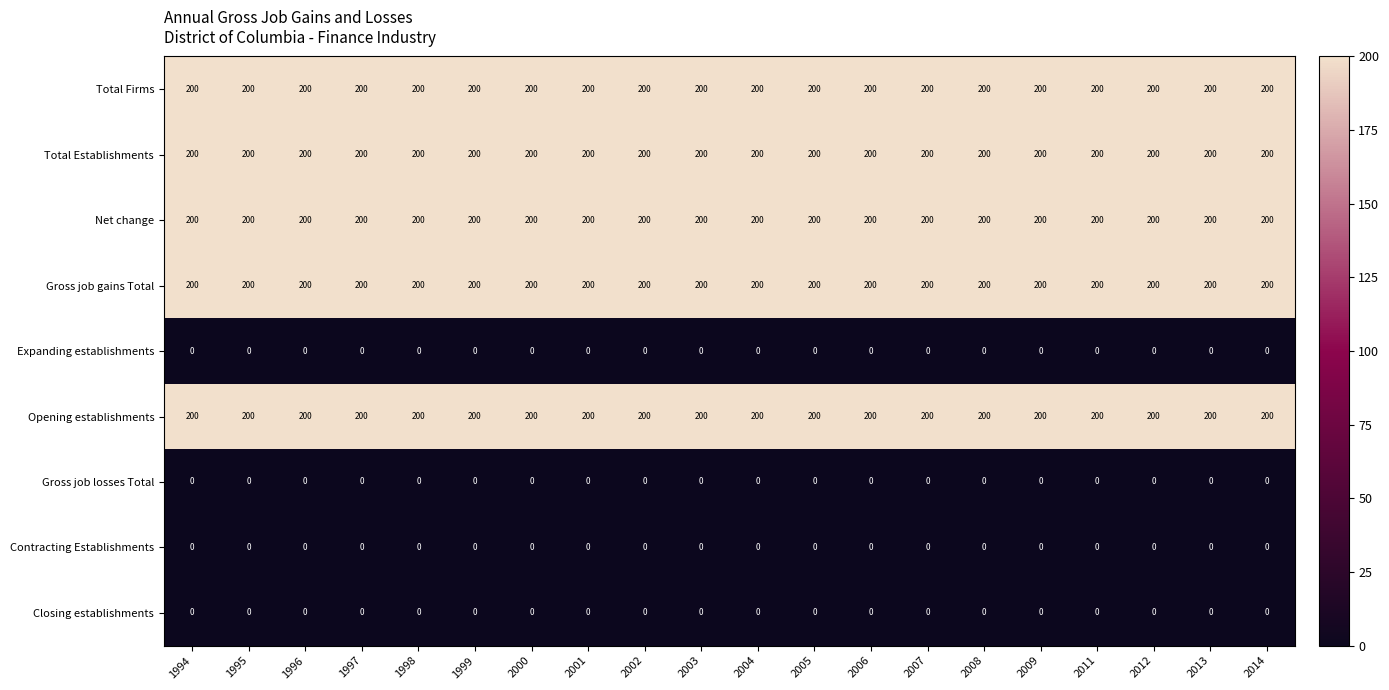

What is the average value of the Gross job gains Total series?

200